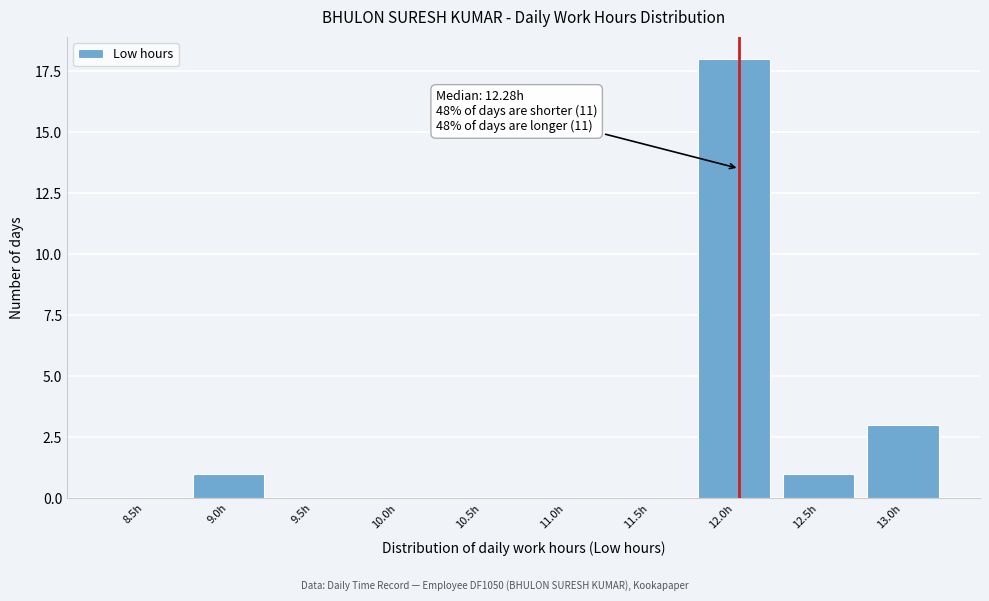

Reading left to right, list all the values displayed in this chart.

8.5h=0	9.0h=1	9.5h=0	10.0h=0	10.5h=0	11.0h=0	11.5h=0	12.0h=18	12.5h=1	13.0h=3